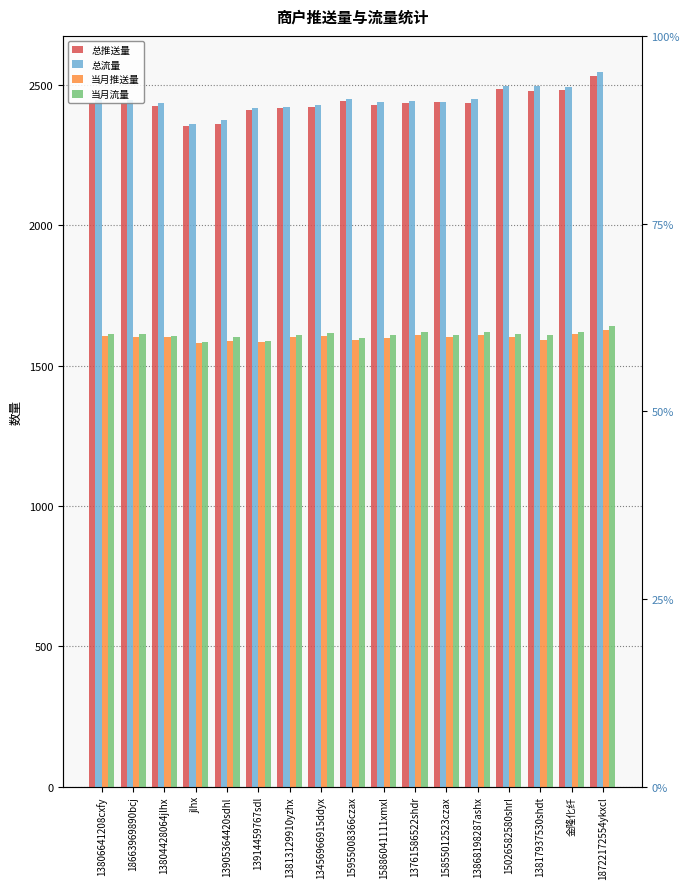

The 总流量 series shows 2447 at 13806641208cxfy. True or false?

True